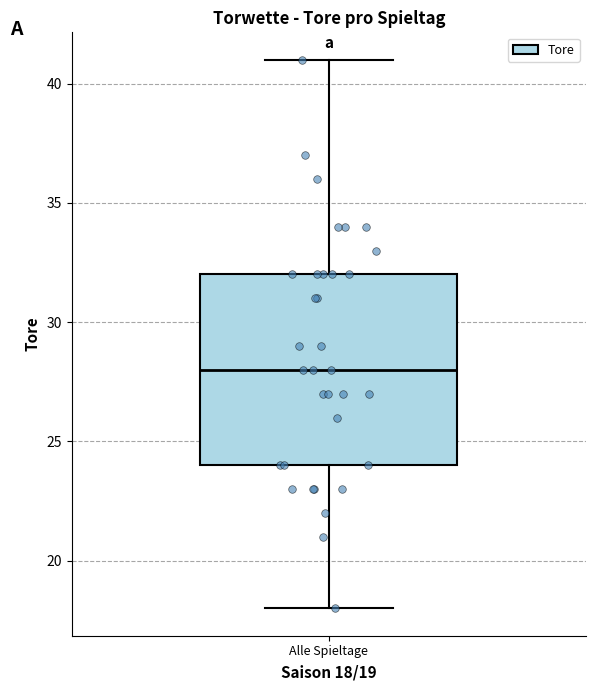

Transcribe this box plot: give where the median line is, the range the box spans, and where the two whiskers end, as read against the y-axis. The values are not printed on the chart, so give them approximately, as read against the axis.

median 28, box 24 to 32, whiskers 18 to 41